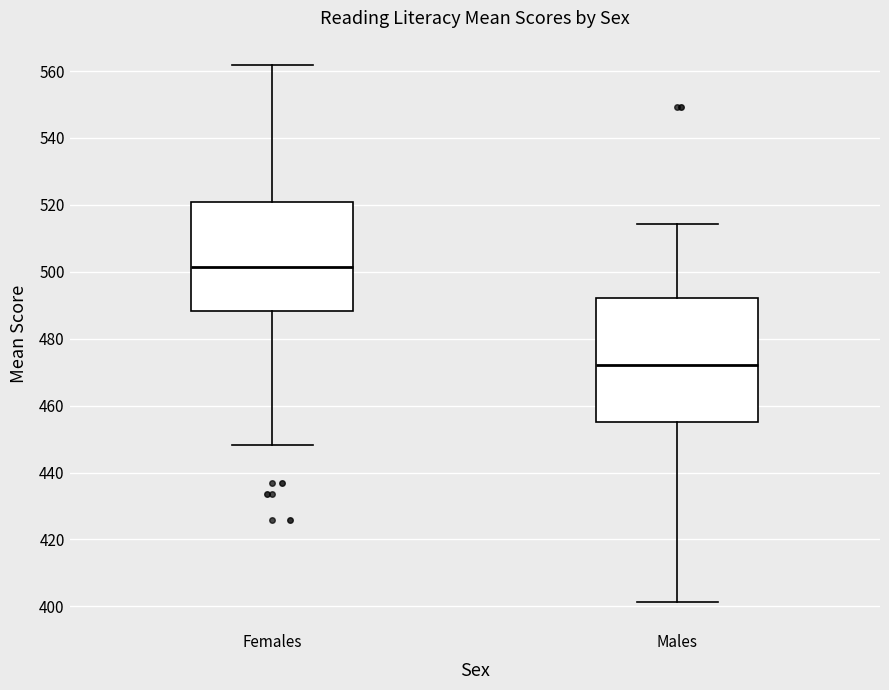

Reading left to right, read every box against the y-axis: the position of its median line, the range the box covers, and the ends of its whiskers. The values are not printed on the chart, so give them approximately, as read against the axis.

Females: median 502, box 488 to 520, whiskers 448 to 562
Males: median 472, box 456 to 492, whiskers 402 to 514